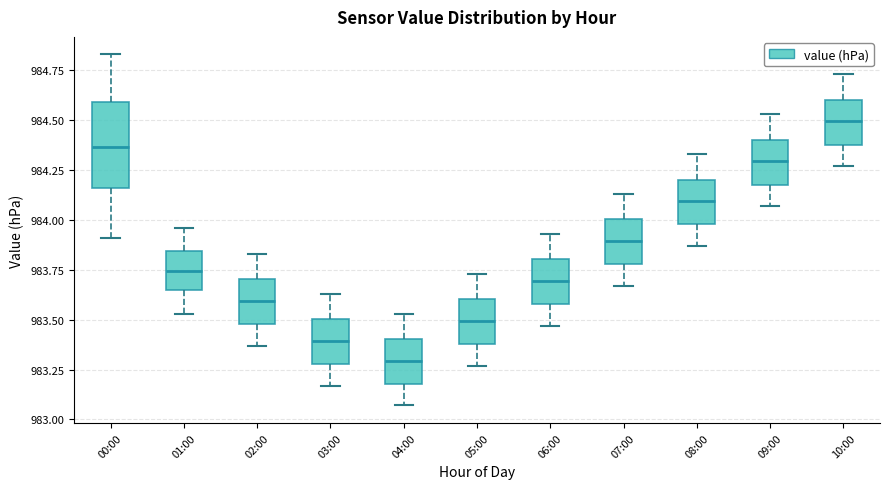

Reading left to right, read every box against the y-axis: the position of its median line, the range the box covers, and the ends of its whiskers. The values are not printed on the chart, so give them approximately, as read against the axis.

00:00: median 984.35, box 984.15 to 984.60, whiskers 983.90 to 984.85
01:00: median 983.75, box 983.65 to 983.85, whiskers 983.55 to 983.95
02:00: median 983.60, box 983.50 to 983.70, whiskers 983.35 to 983.85
03:00: median 983.40, box 983.30 to 983.50, whiskers 983.15 to 983.65
04:00: median 983.30, box 983.20 to 983.40, whiskers 983.05 to 983.55
05:00: median 983.50, box 983.40 to 983.60, whiskers 983.25 to 983.75
06:00: median 983.70, box 983.60 to 983.80, whiskers 983.45 to 983.95
07:00: median 983.90, box 983.80 to 984.00, whiskers 983.65 to 984.15
08:00: median 984.10, box 984.00 to 984.20, whiskers 983.85 to 984.35
09:00: median 984.30, box 984.20 to 984.40, whiskers 984.05 to 984.55
10:00: median 984.50, box 984.40 to 984.60, whiskers 984.25 to 984.75